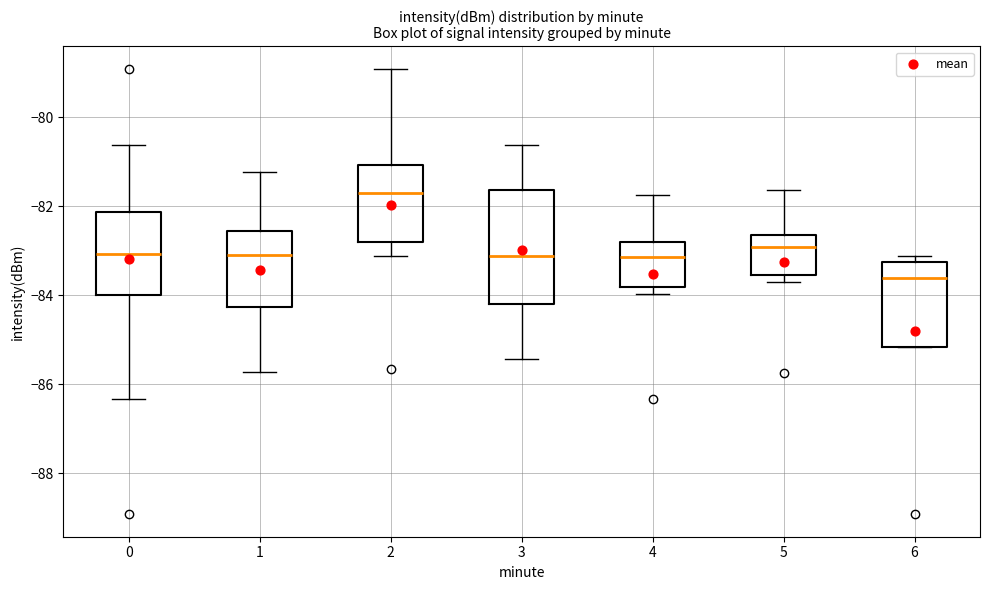

Where is the upper edge of the box at x = 5 on the y-axis? The values are not printed on the chart, so give them approximately, as read against the axis.

-82.6